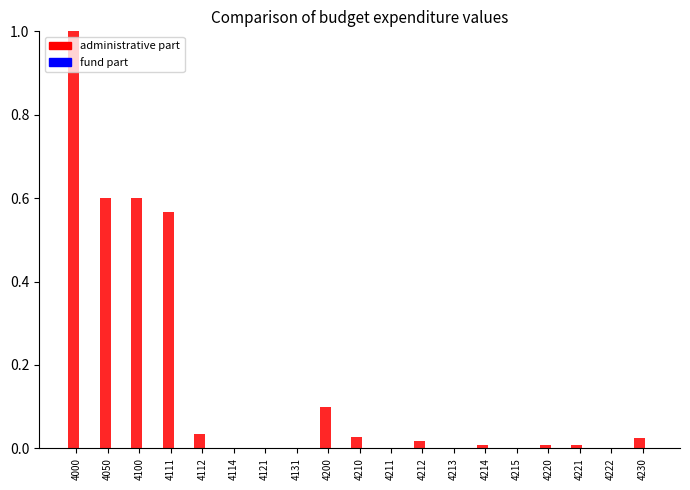

True or false: the data shows 0.0 at 4131.

True